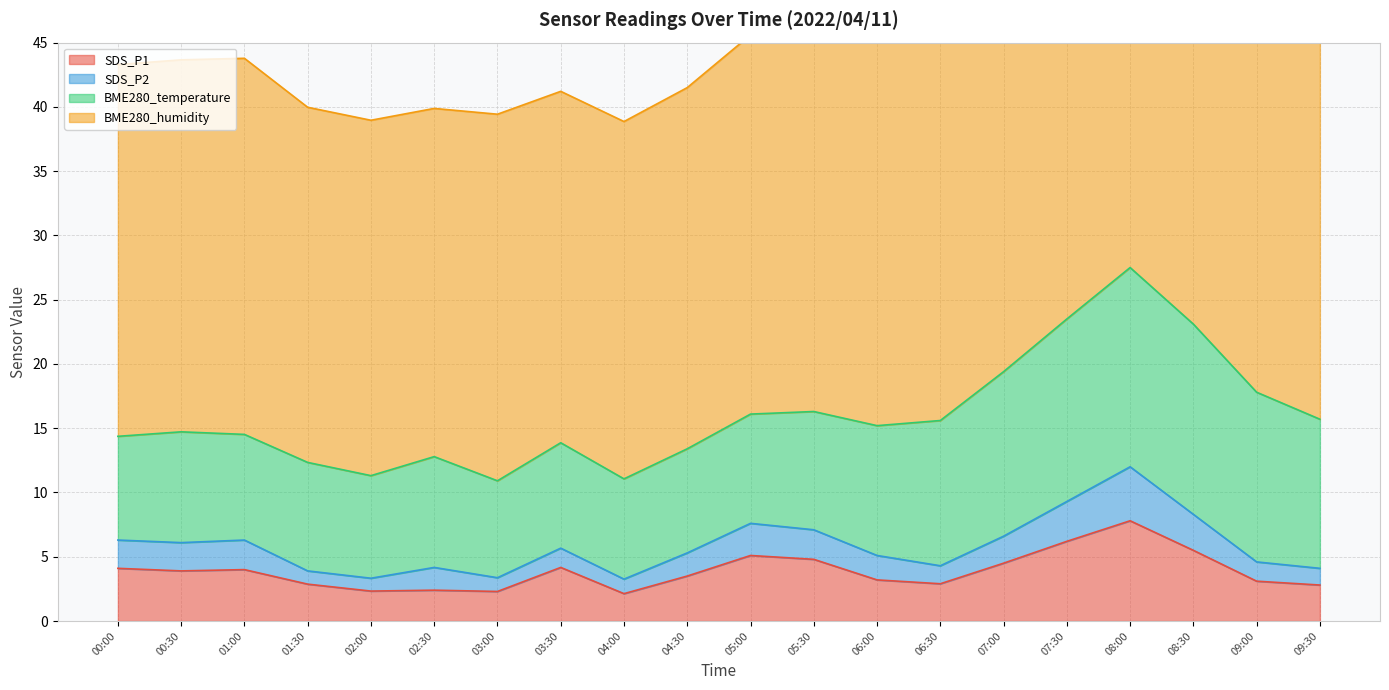

What is the label of the 2nd point from the right?

09:00